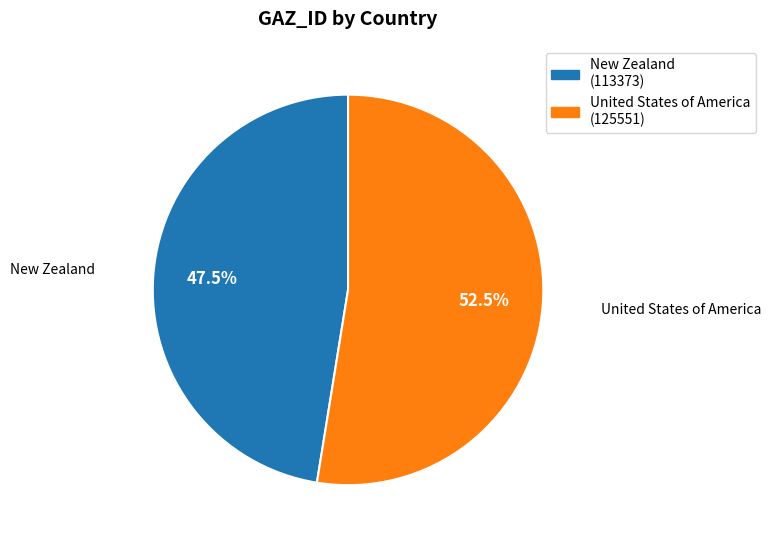

Which has a higher value, United States of America or New Zealand?

United States of America